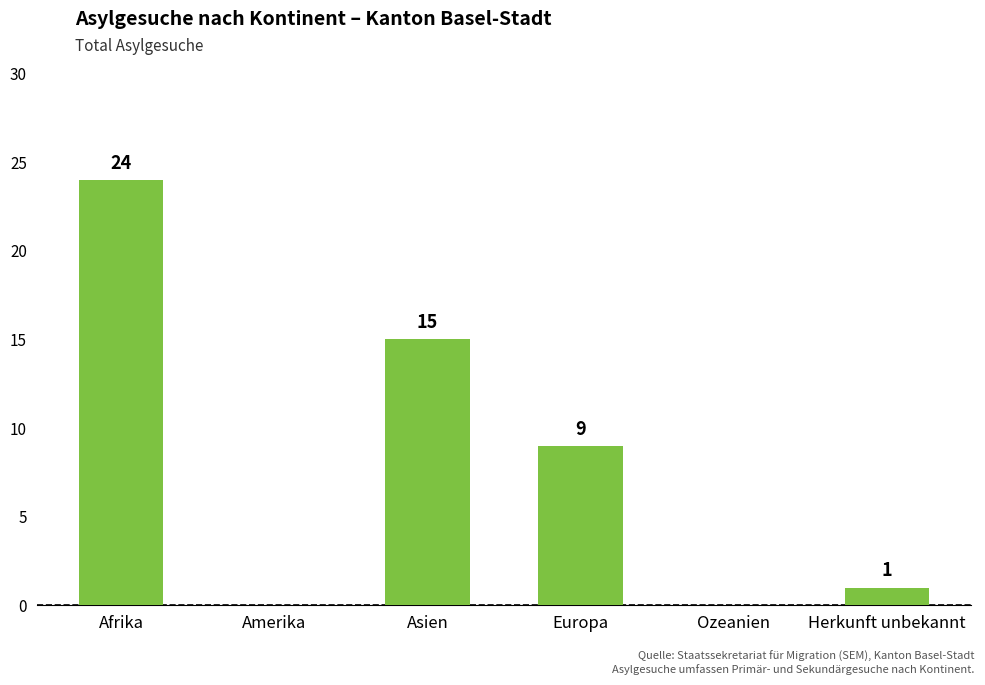

The value at Afrika is 24. True or false?

True